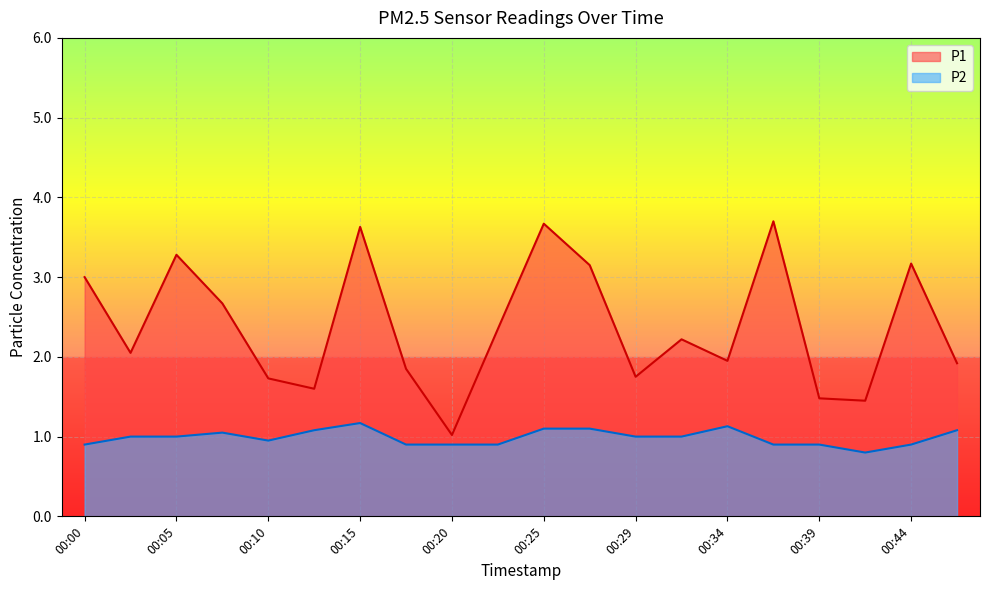

Is it true that P2 equals 0.6 at 00:10?

False